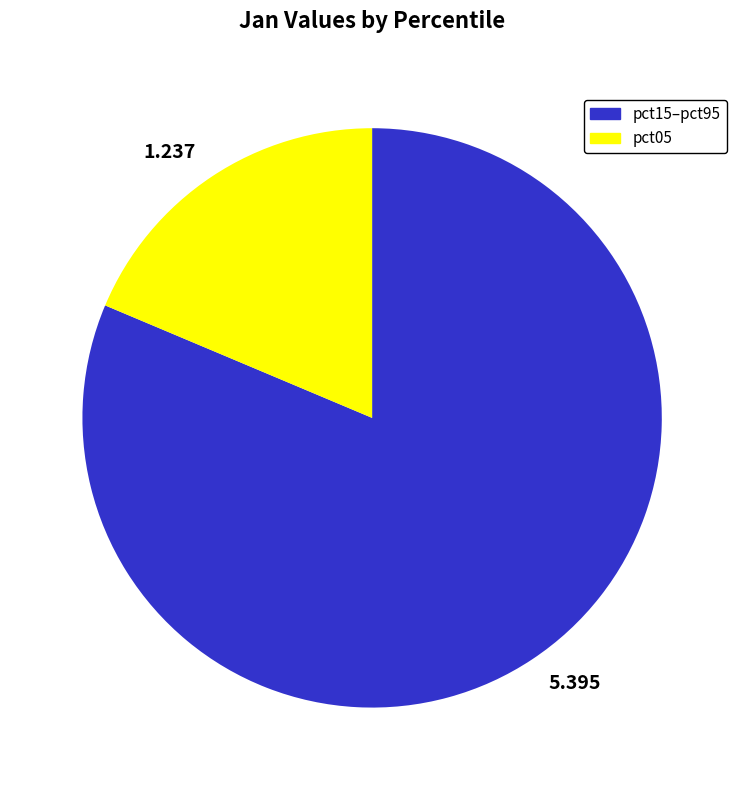

Combined, do 5.395 and 1.237 account for over 50%?

Yes